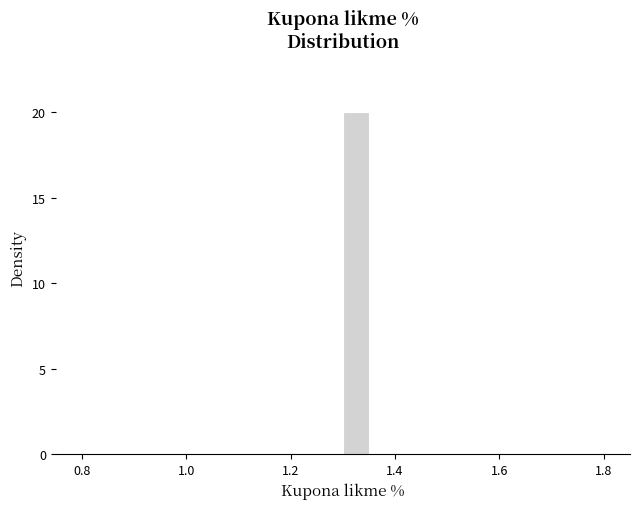

Read against the x-axis, roughly where is the centre of the tallest bar?

1.32